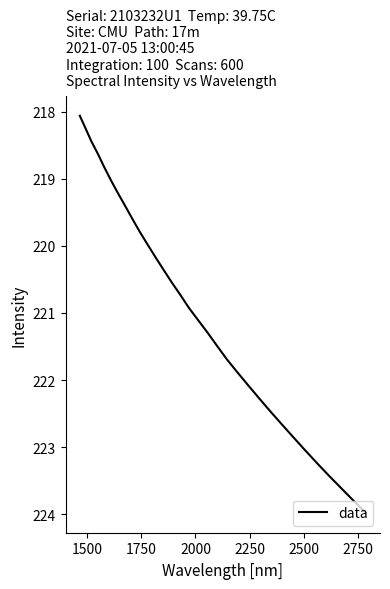

What is the difference between the maximum and second lowest values?

5.7